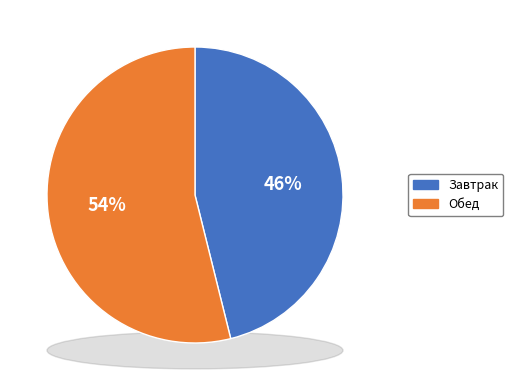

To the nearest percent, what is the difference between the largest and smallest slice percentages?

8%